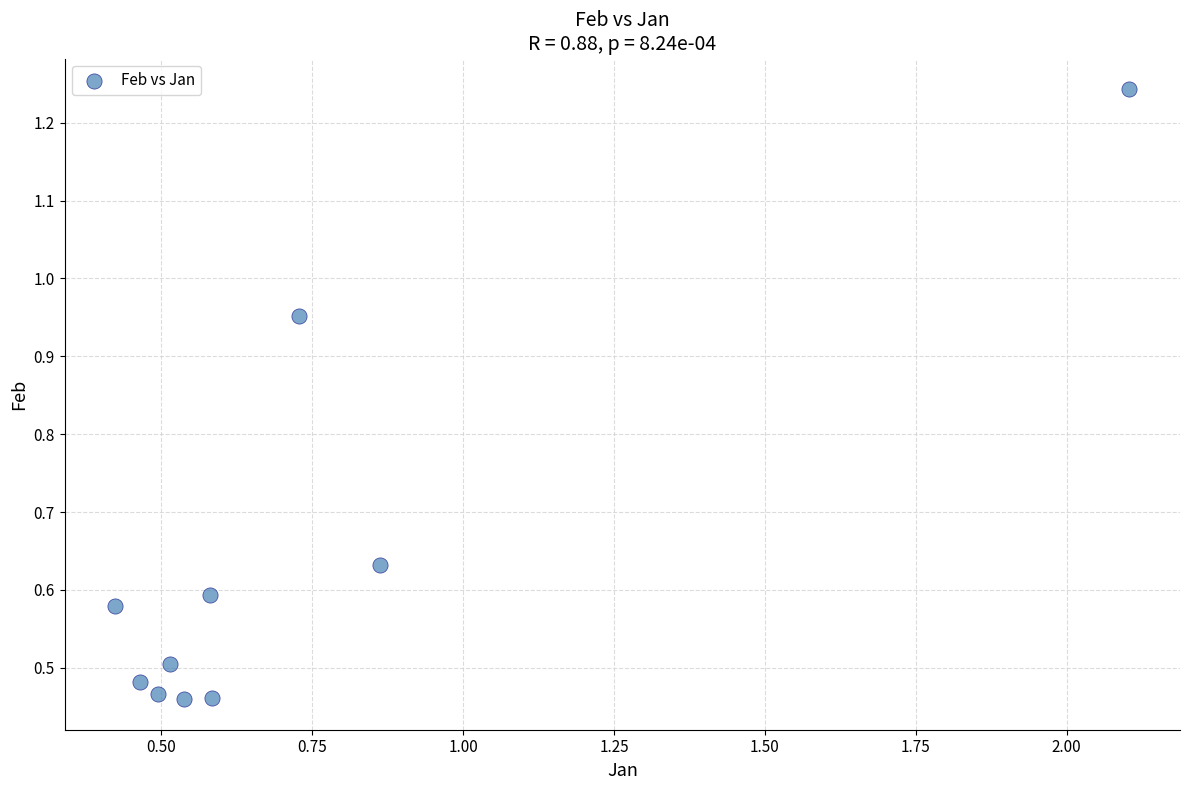

What is the average X value?

0.7